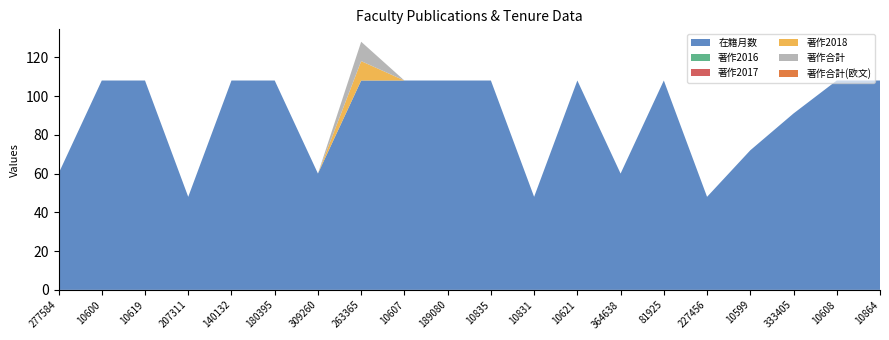

Reading left to right, list all the values displayed in this chart.

在籍月数: 277584=60	10600=108	10619=108	207311=48	140132=108	180395=108	309260=60	263365=108	10607=108	189080=108	10835=108	10831=48	10621=108	364638=60	81925=108	227456=48	10599=72	333405=91	10608=108	10864=108
著作2016: 277584=0	10600=0	10619=0	207311=0	140132=0	180395=0	309260=0	263365=0	10607=0	189080=0	10835=0	10831=0	10621=0	364638=0	81925=0	227456=0	10599=0	333405=0	10608=0	10864=0
著作2017: 277584=0	10600=0	10619=0	207311=0	140132=0	180395=0	309260=0	263365=0	10607=0	189080=0	10835=0	10831=0	10621=0	364638=0	81925=0	227456=0	10599=0	333405=0	10608=0	10864=0
著作2018: 277584=0	10600=0	10619=0	207311=0	140132=0	180395=0	309260=0	263365=10	10607=0	189080=0	10835=0	10831=0	10621=0	364638=0	81925=0	227456=0	10599=0	333405=0	10608=0	10864=0
著作合計: 277584=0	10600=0	10619=0	207311=0	140132=0	180395=0	309260=0	263365=10	10607=0	189080=0	10835=0	10831=0	10621=0	364638=0	81925=0	227456=0	10599=0	333405=0	10608=0	10864=0
著作合計(欧文): 277584=0	10600=0	10619=0	207311=0	140132=0	180395=0	309260=0	263365=0	10607=0	189080=0	10835=0	10831=0	10621=0	364638=0	81925=0	227456=0	10599=0	333405=0	10608=0	10864=0